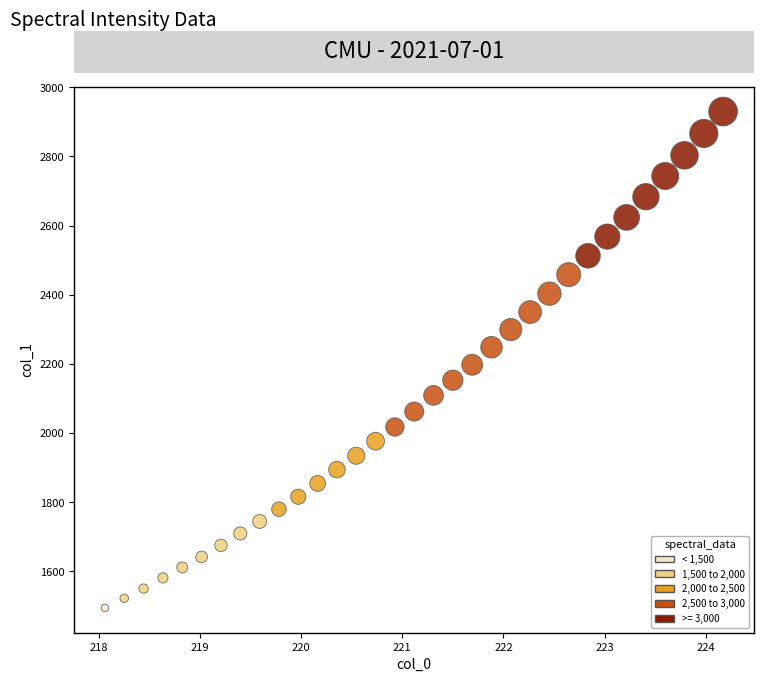

What is the range of Y values (max minus min)?

1435.5